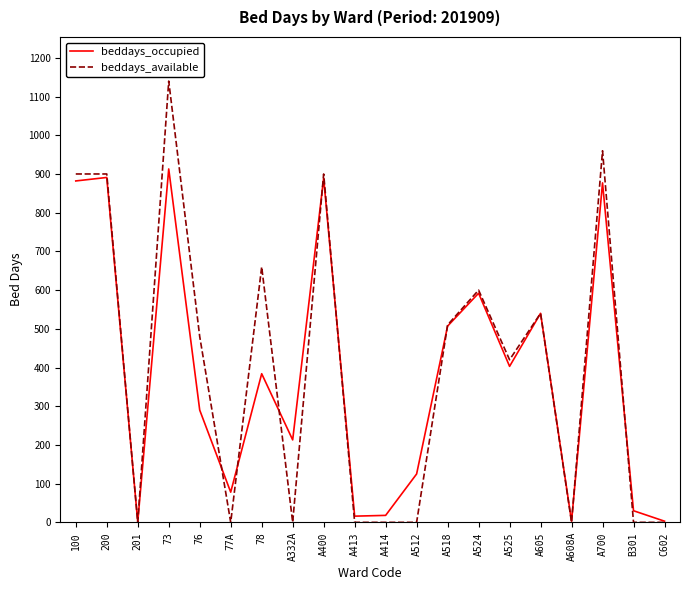

In beddays_occupied, how many points are higher than both neighbors (excluding endpoints)?

7